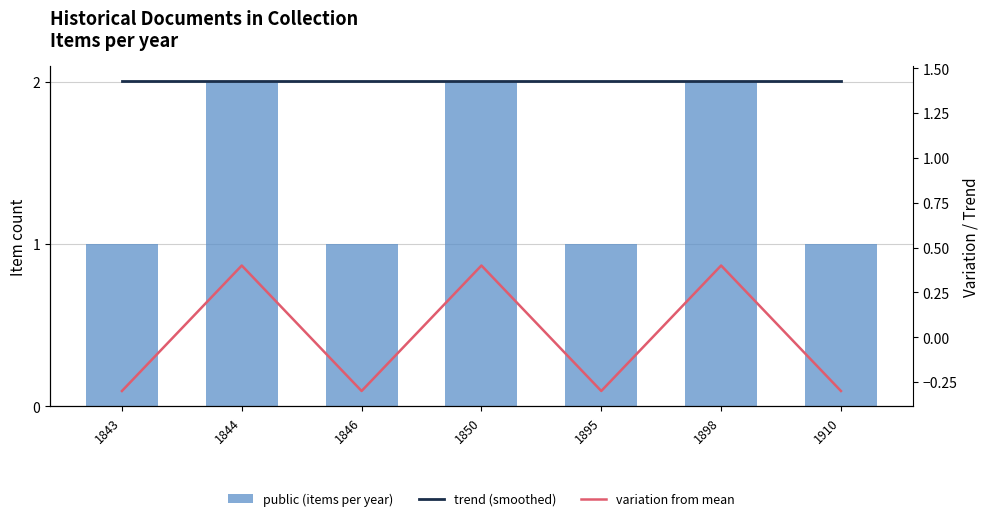

What is the maximum value shown in the chart?

2.0